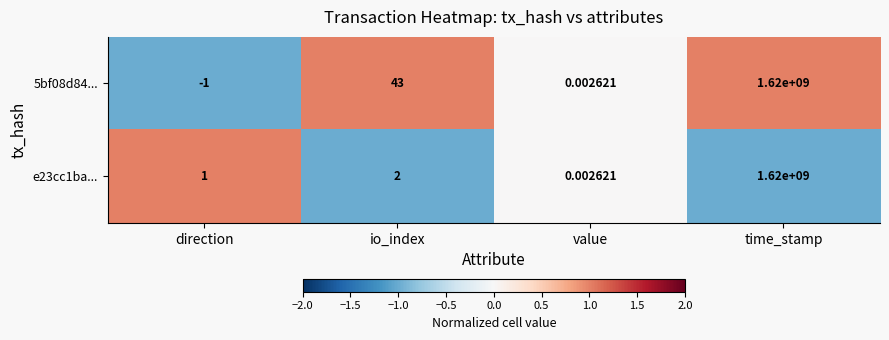

Which series has the largest range (max minus min)?

5bf08d84...